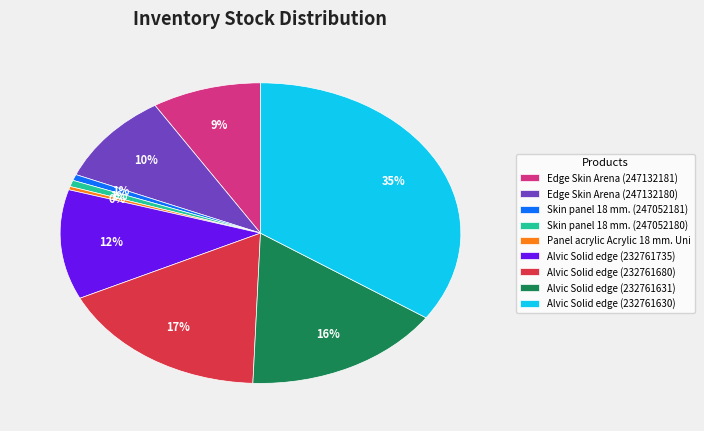

Which category has the biggest portion of the pie?

Alvic Solid edge (232761630)